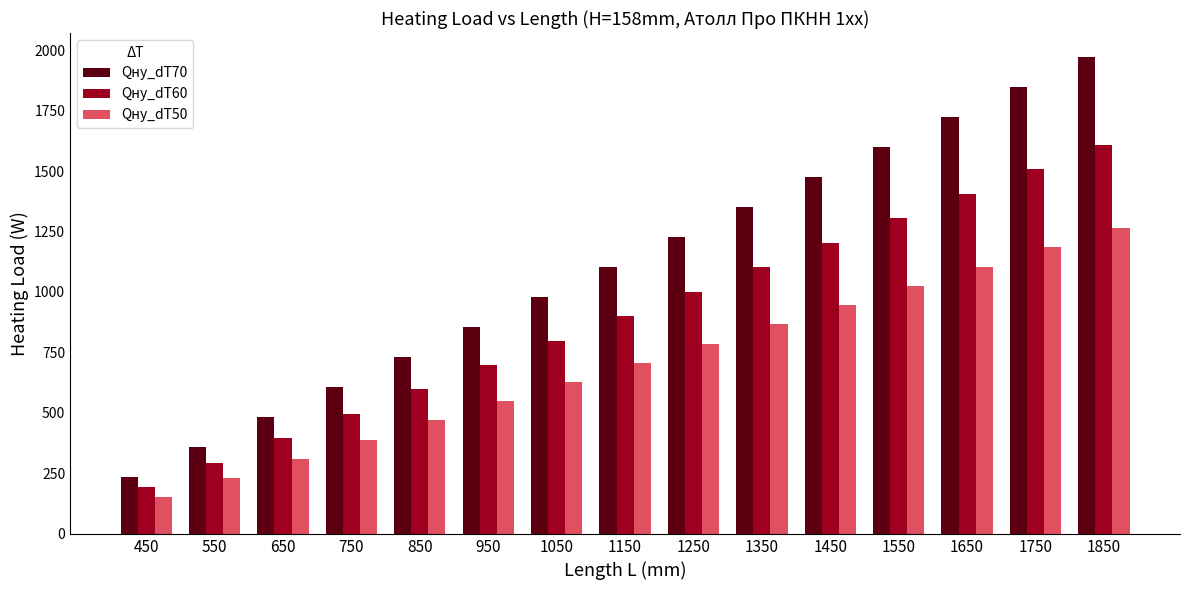

Is it true that Qну_dT70 equals 236 at 450?

True